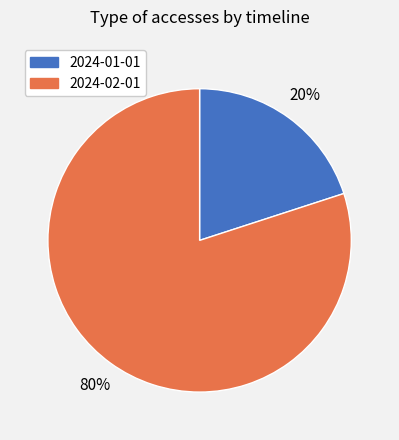

To the nearest percent, what is the difference between the 2024-02-01 and 2024-01-01 slice percentages?

60%